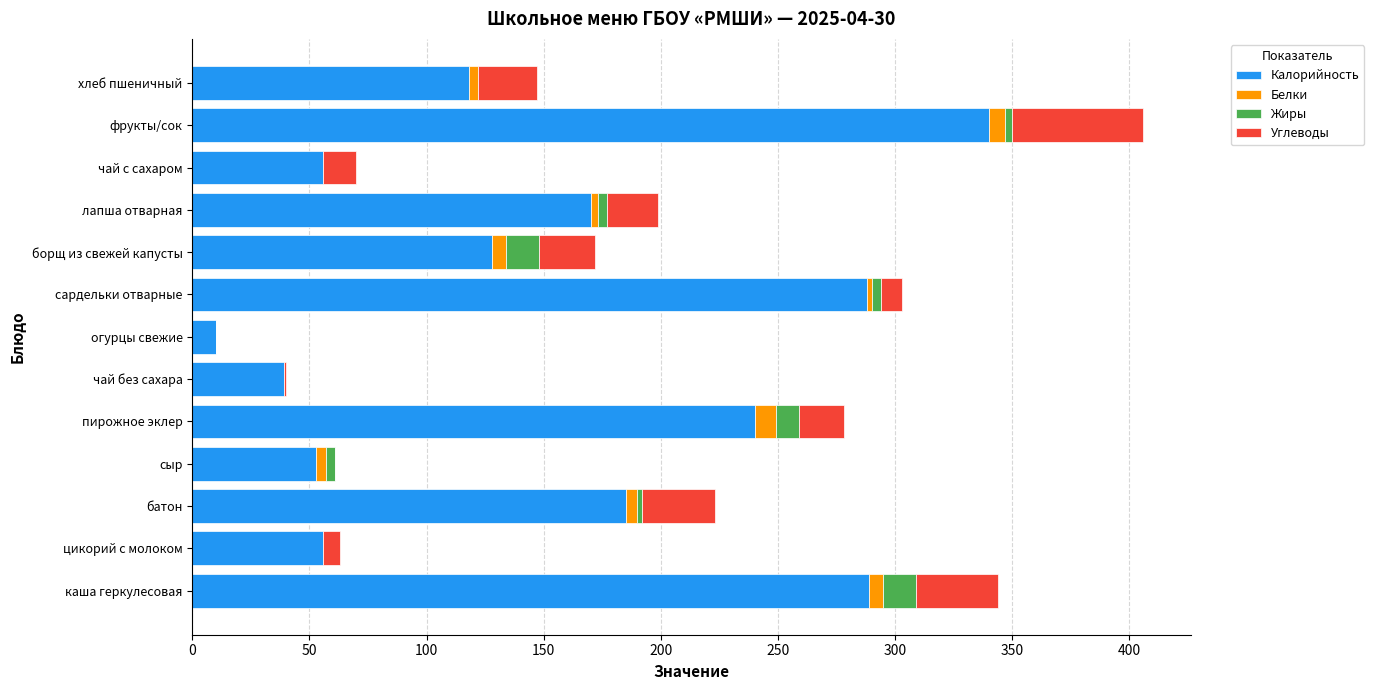

At which category is the sum across all series the highest?

фрукты/сок